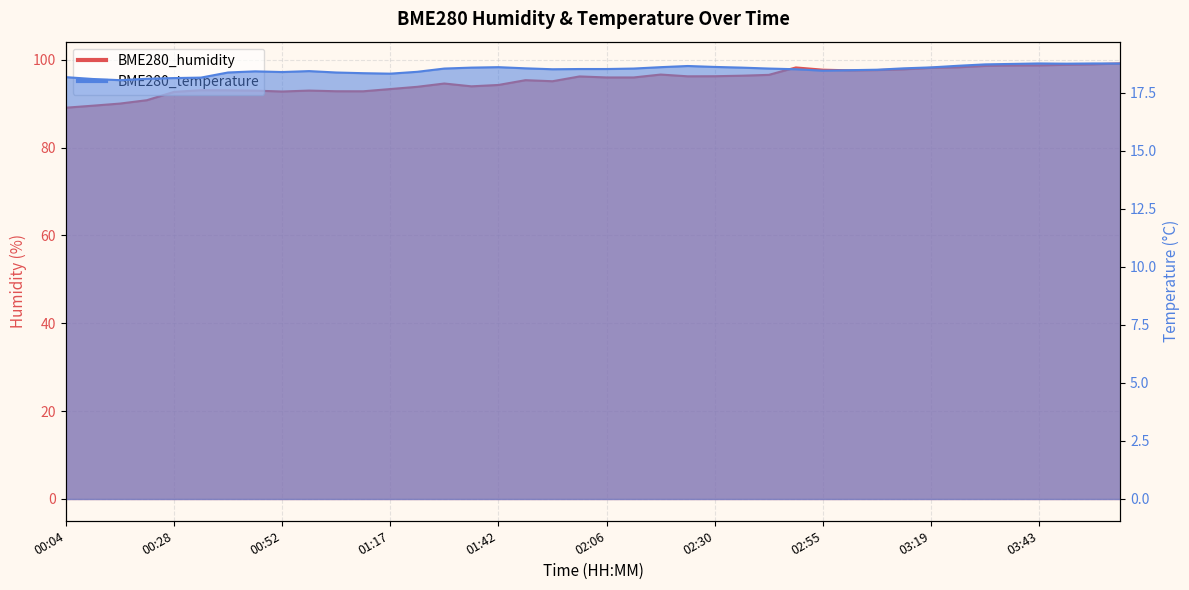

At which category does BME280_temperature reach its first local valley?

00:16